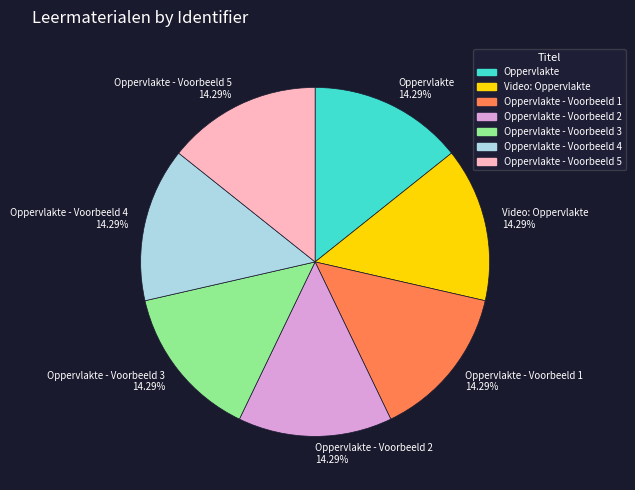

What percentage is the Oppervlakte slice, to the nearest percent?

14%